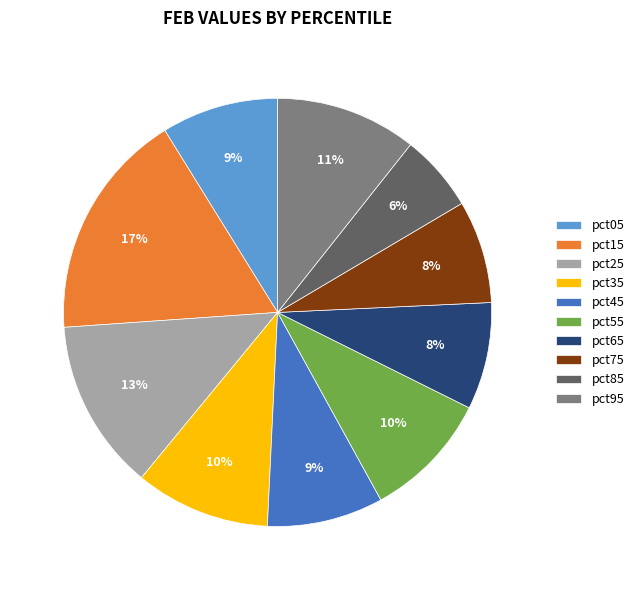

Is the sum of pct25 and pct55 greater than half?

No